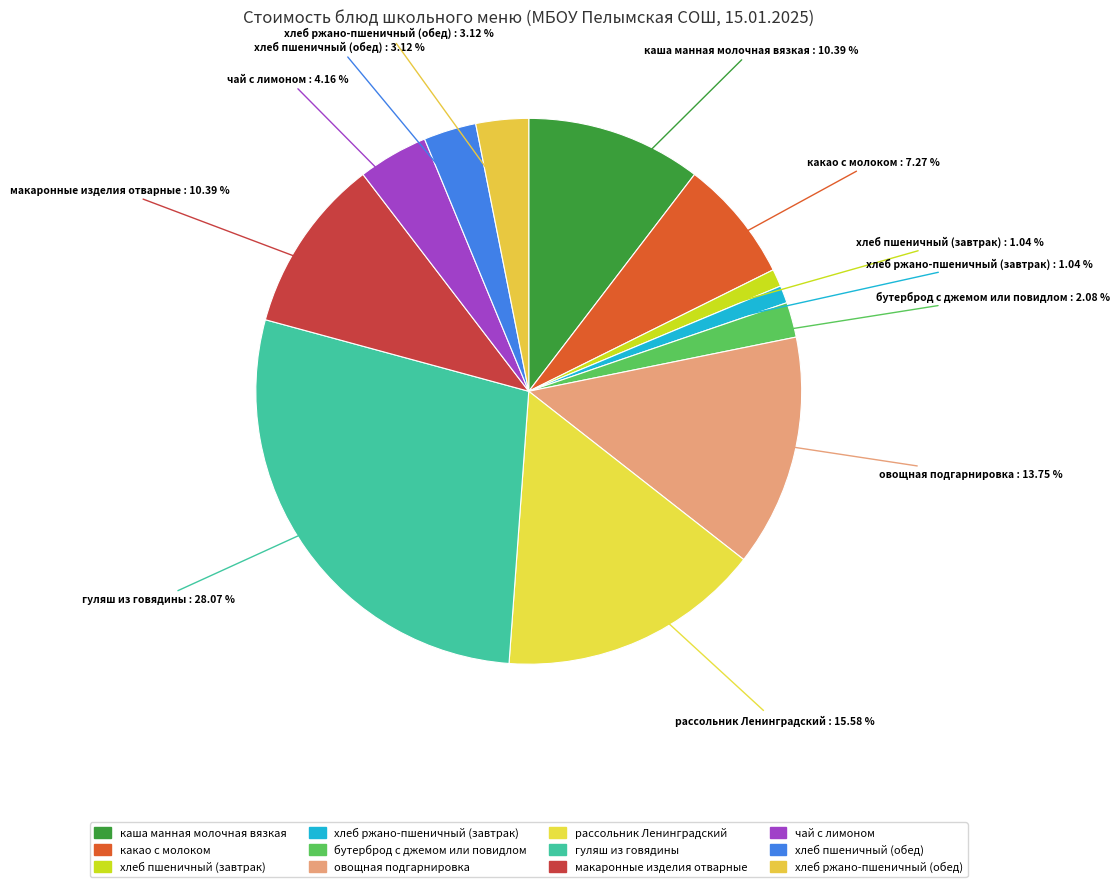

How many segments does this pie chart have?

12